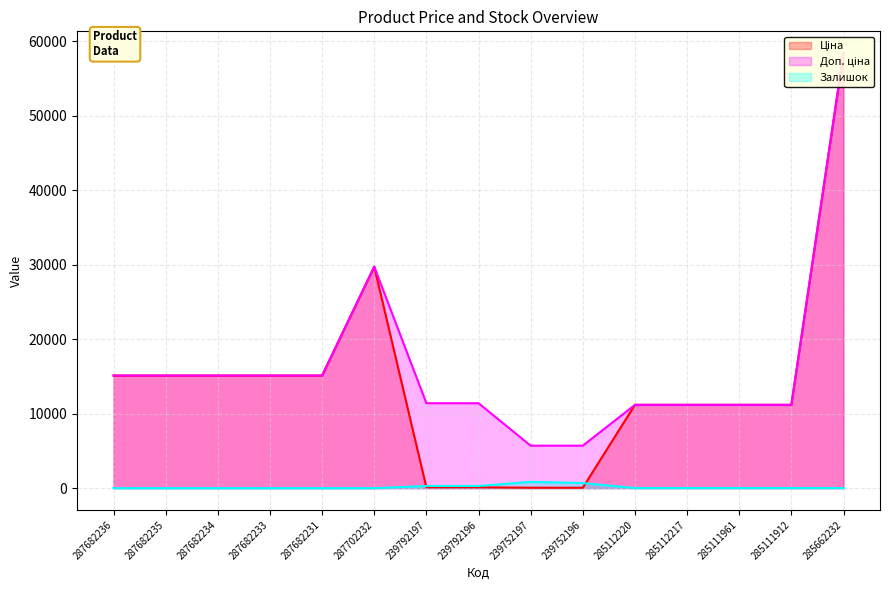

What is the value of the Ціна point at the 11th from the left?

11188.2